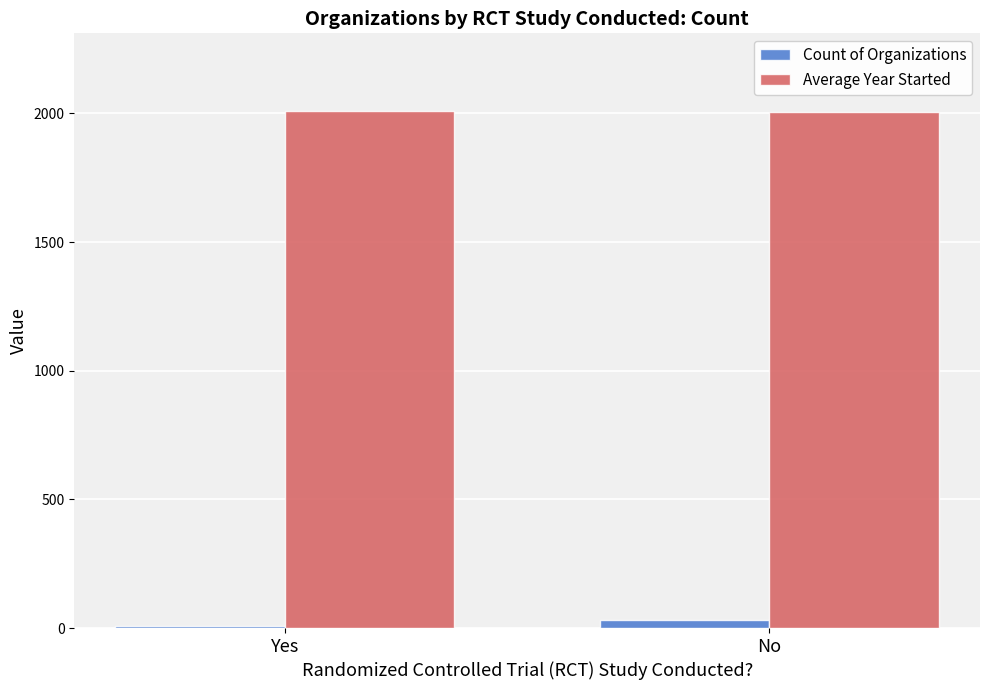

The value of Average Year Started at No is 713.9. True or false?

False